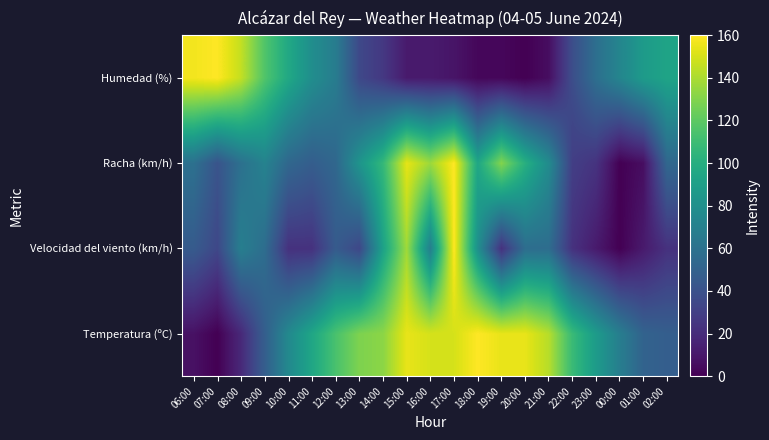

Which series has the widest spread of values?

Temperatura (ºC)